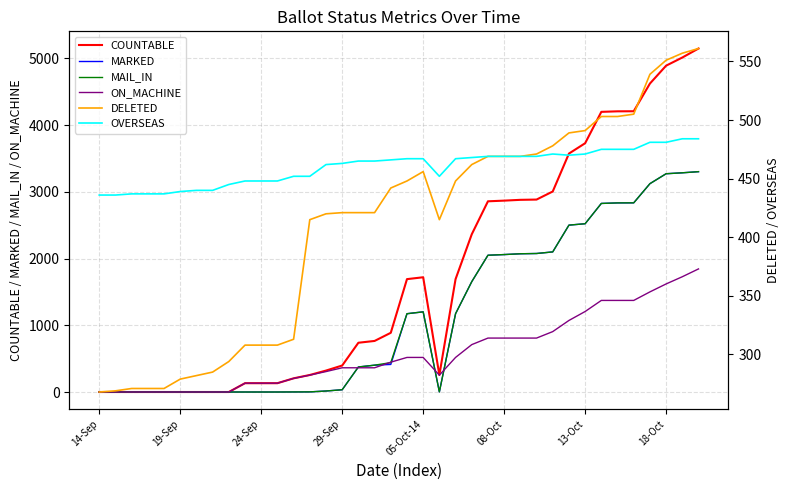

What are all the series names shown in the legend?

COUNTABLE, MARKED, MAIL_IN, ON_MACHINE, DELETED, OVERSEAS